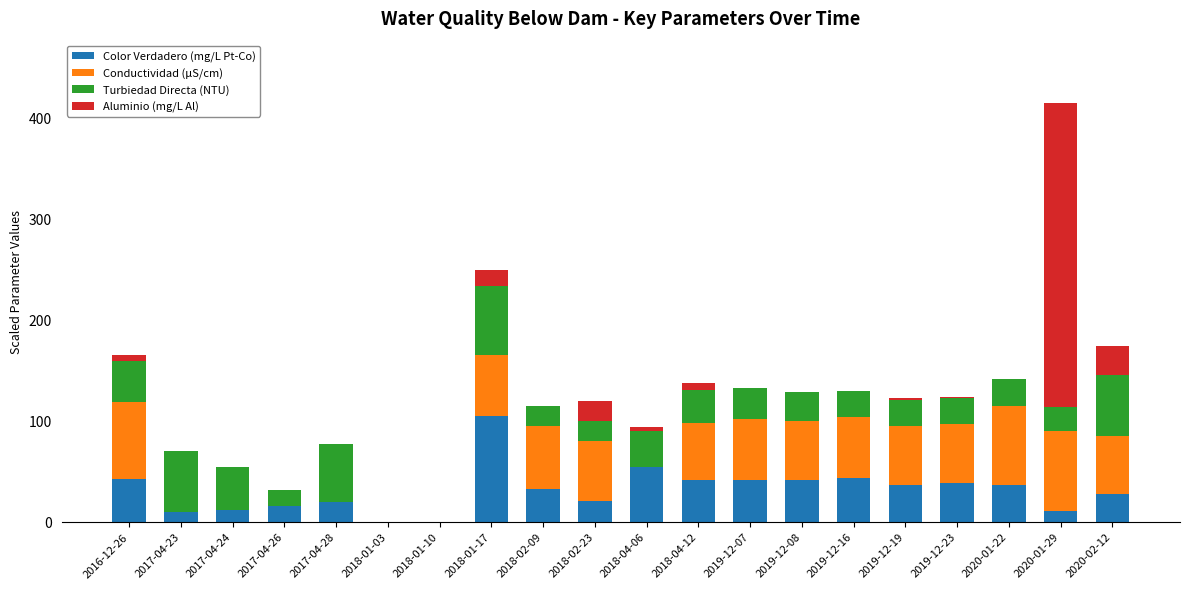

Which category has the highest value in the Color Verdadero (mg/L Pt-Co) series?

2018-01-17